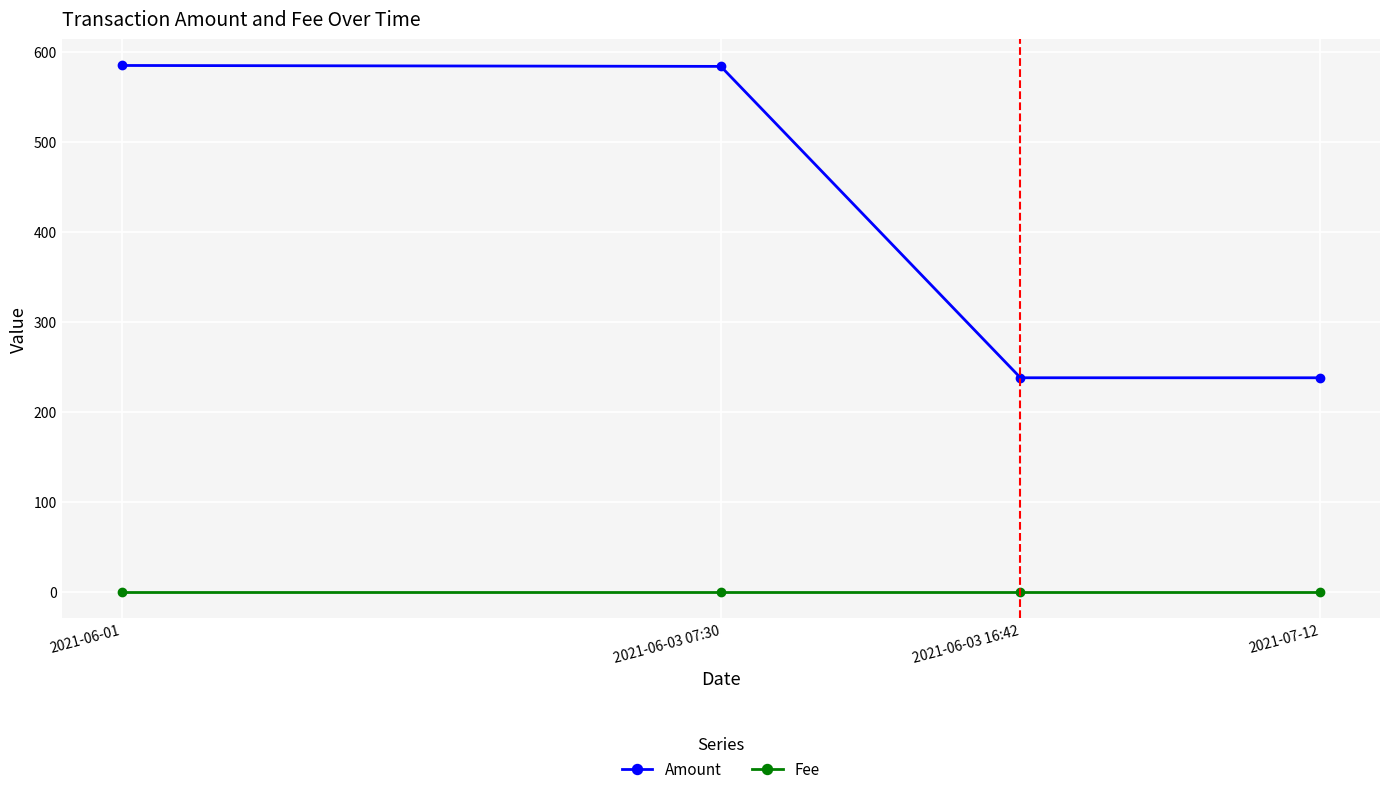

List the series in order of their peak value, lowest first.

Fee, Amount